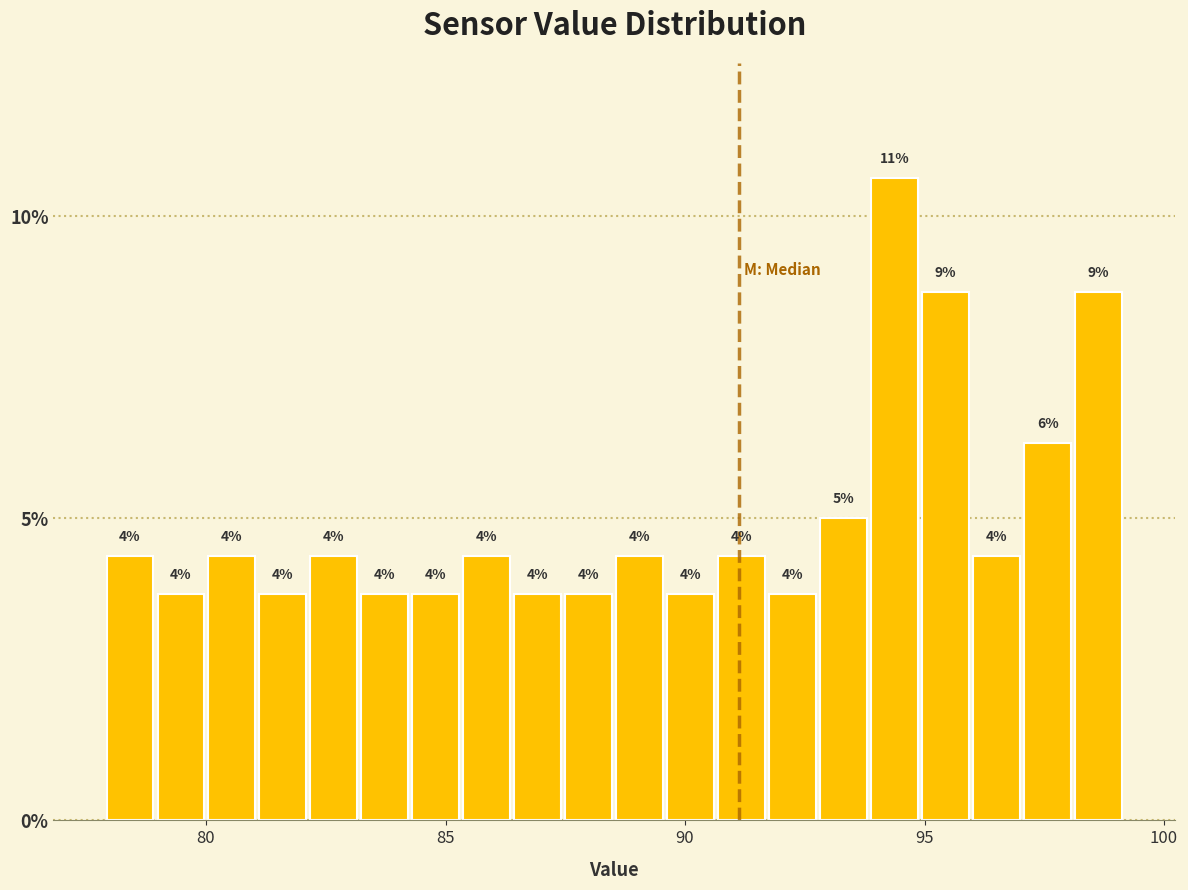

Around what value on the x-axis is the tallest bar? Give the approximate position of its centre, as read against the axis.

94.5